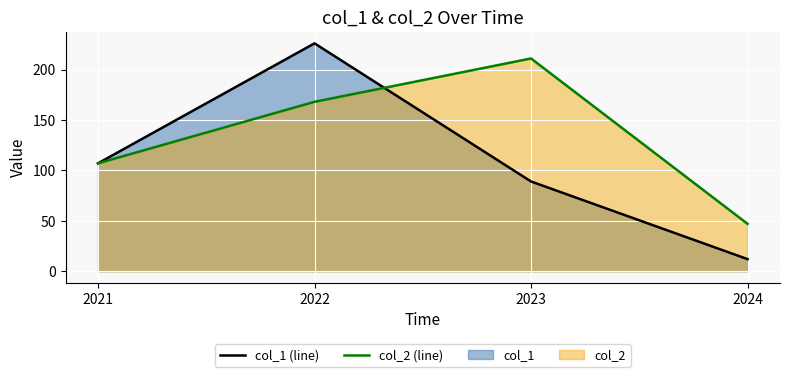

Where does the col_1 series first go above 107?

2022